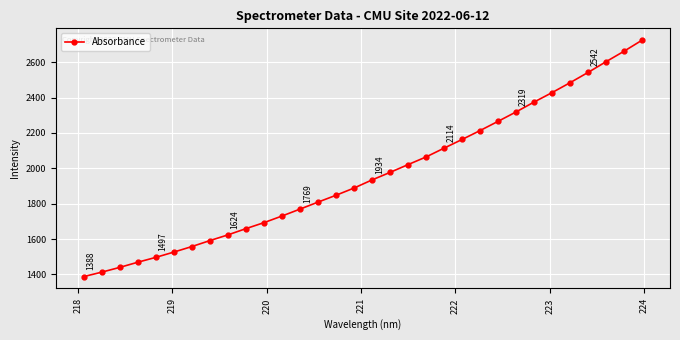

What is the minimum value shown in the chart?

1387.9